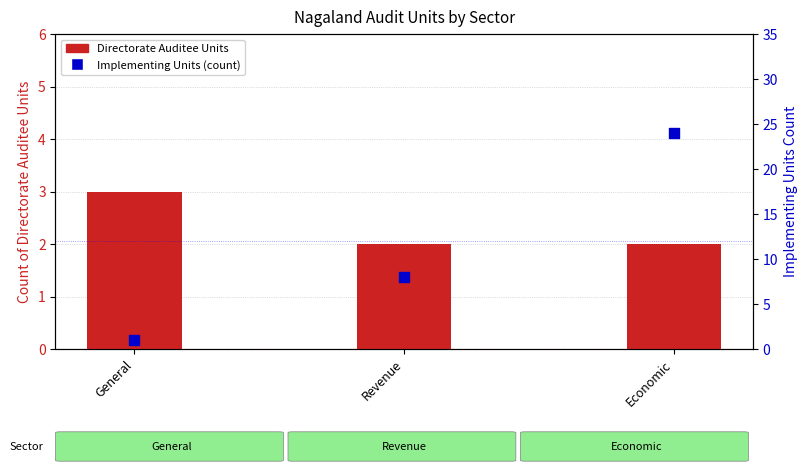

Is the value of Directorate Auditee Units at Revenue greater than the value of Implementing Units (count) at Economic?

No